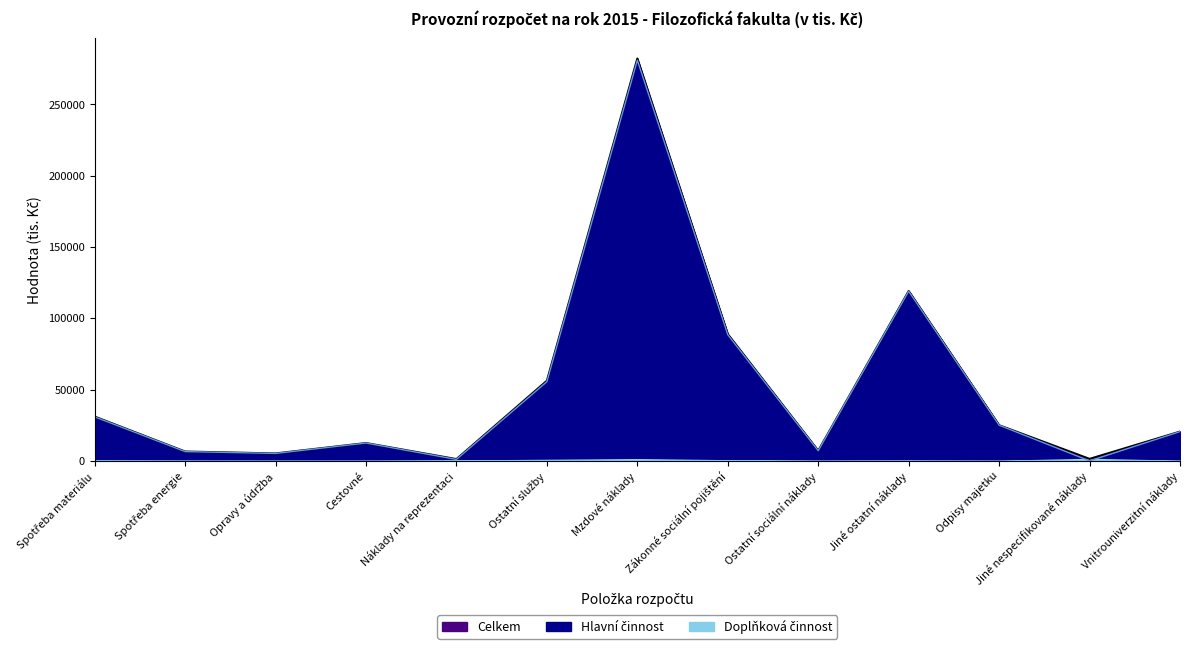

True or false: Hlavní činnost and Celkem intersect in this chart.

False